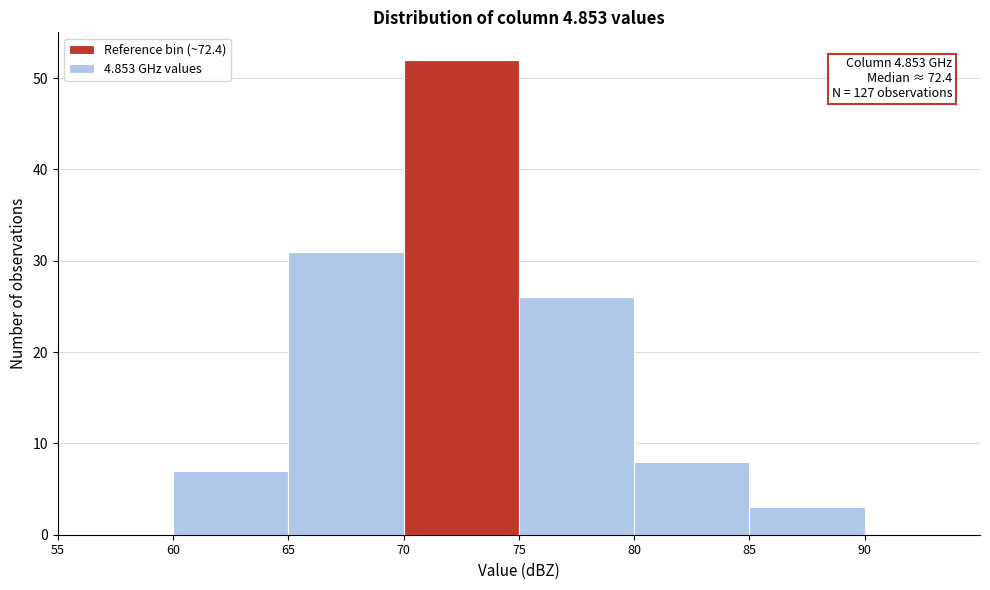

Over which range of the x-axis is the bar tallest?

70 to 75